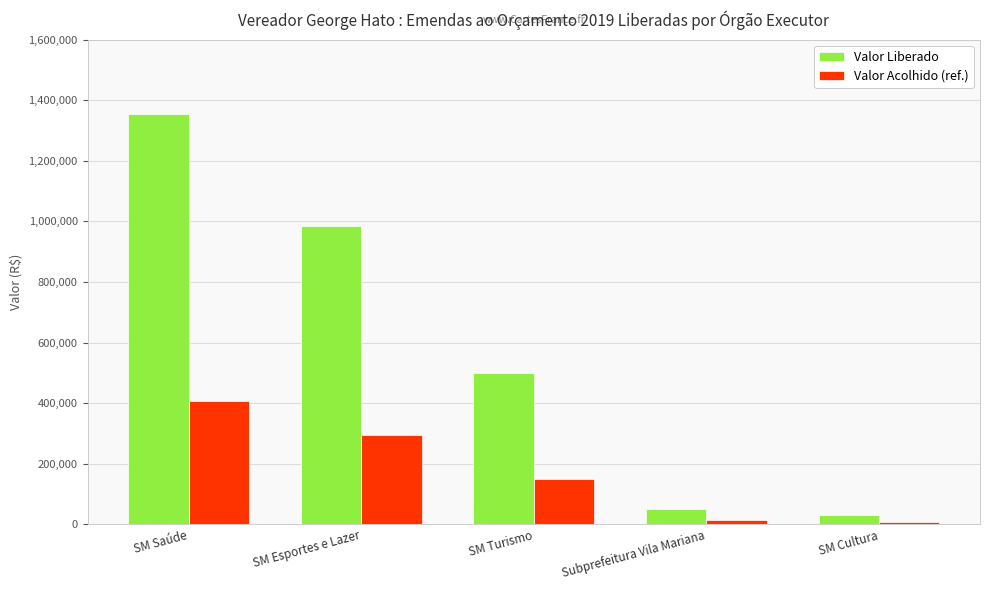

What are all the series names shown in the legend?

Valor Liberado, Valor Acolhido (ref.)